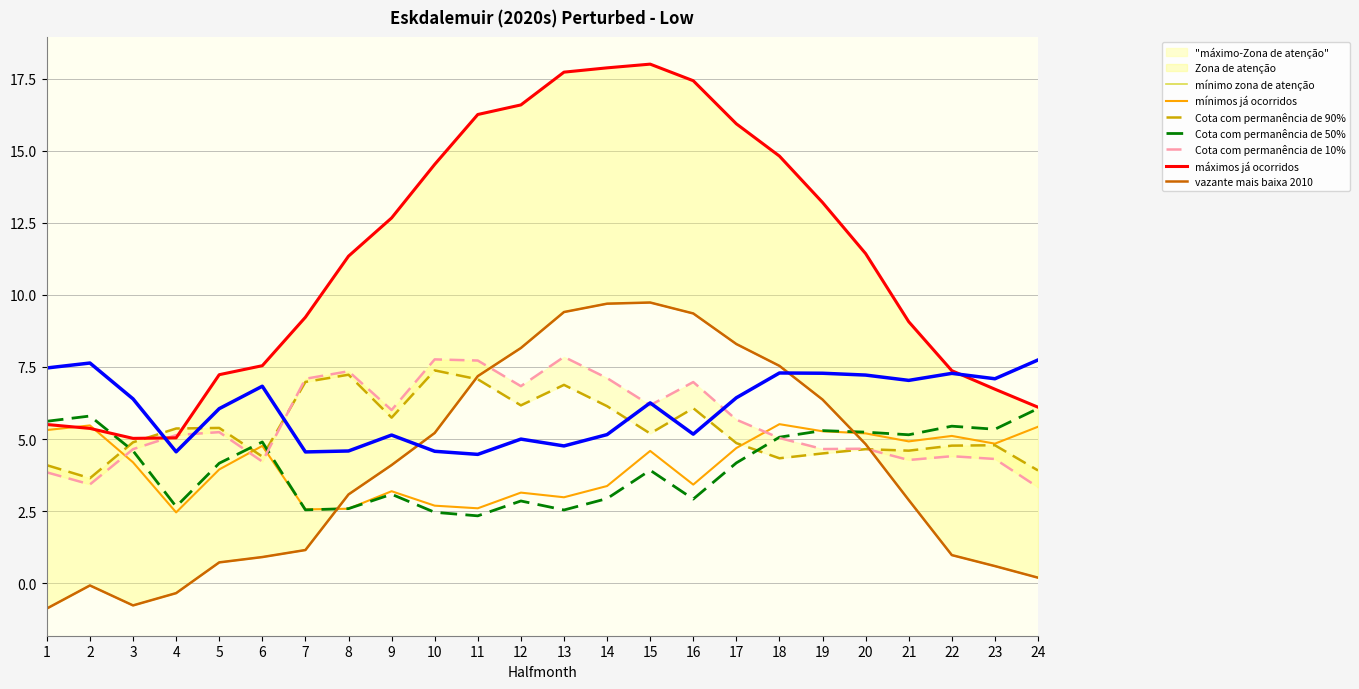

Is it true that Prop. dry days Mean equals 6.2 at 15?

True